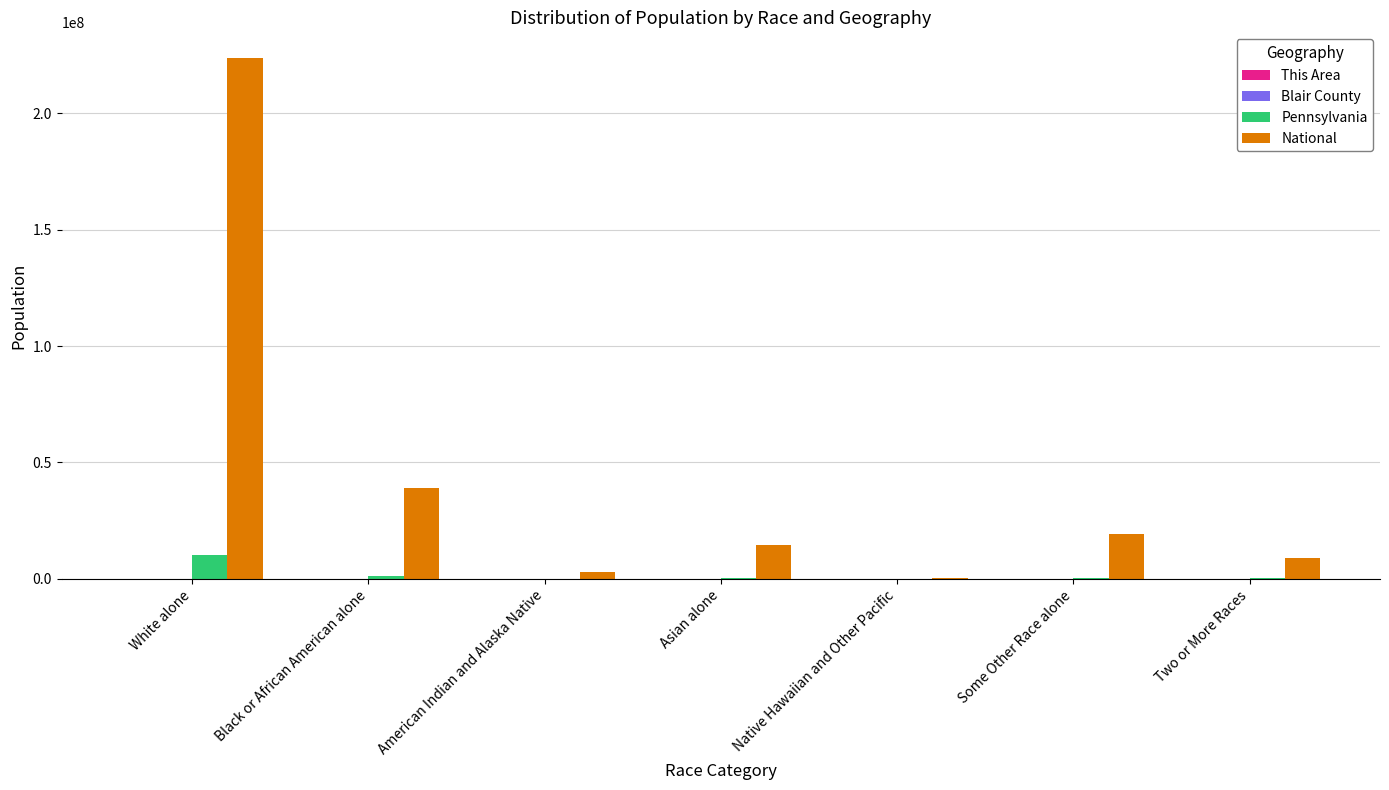

Which label corresponds to the largest value in the chart?

White alone